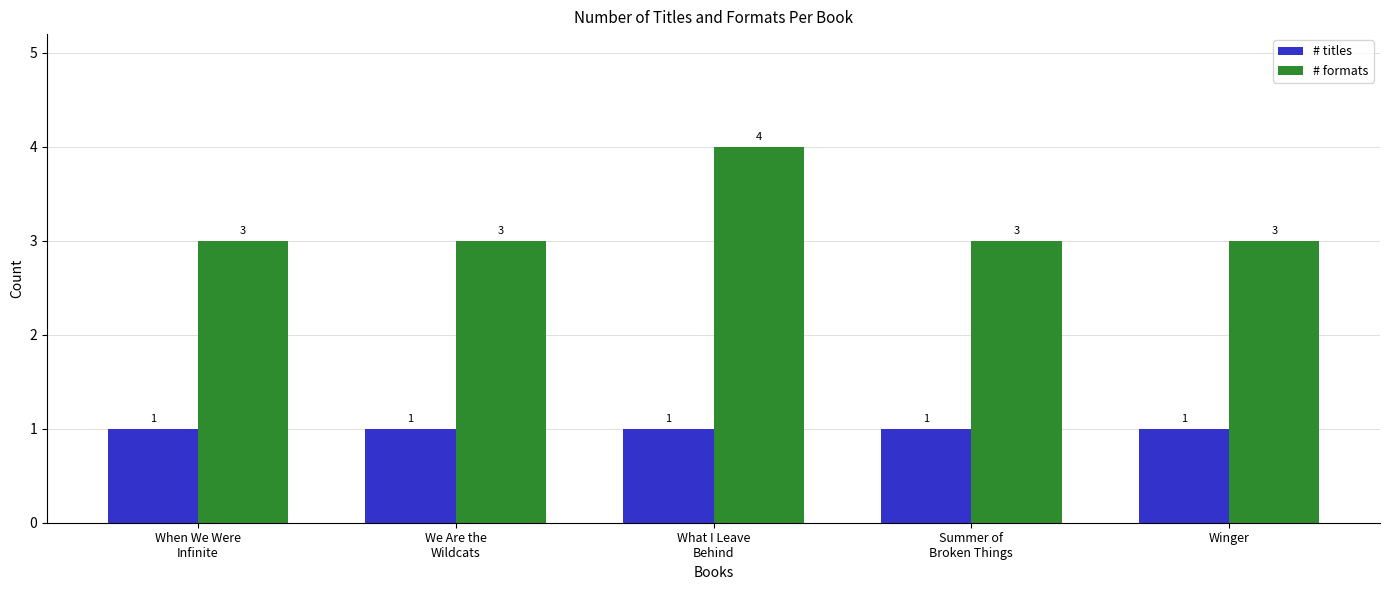

How many data points in # formats are above 3?

1